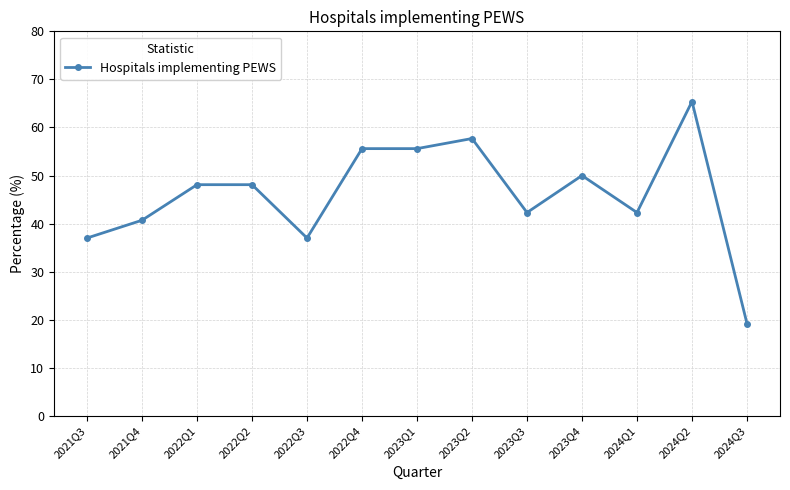

What is the difference between the maximum and second lowest values?

28.4